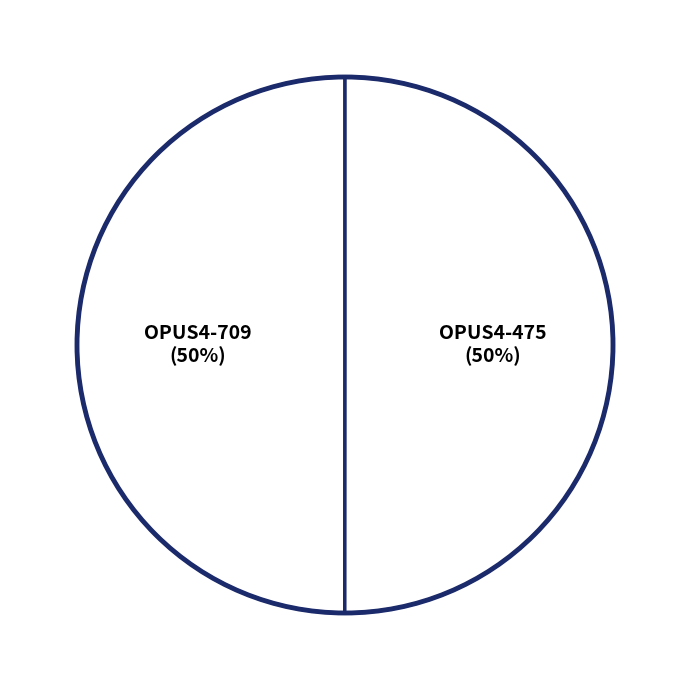

The OPUS4-475 slice represents 50% of the pie. True or false?

True